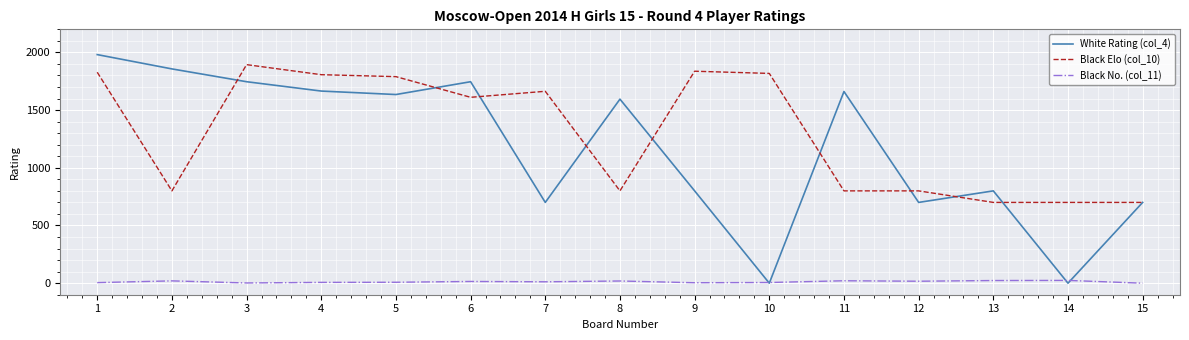

True or false: Black Elo (col_10) and Black No. (col_11) intersect in this chart.

False